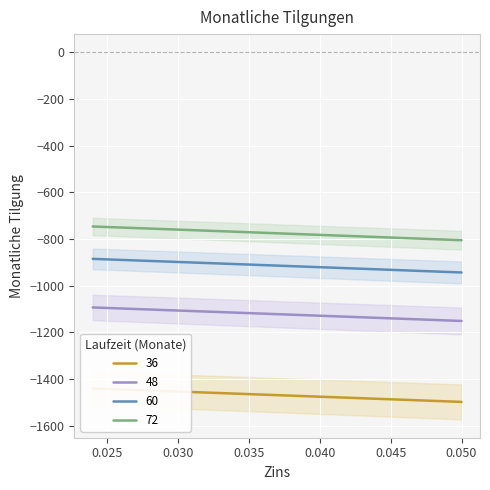

Reading left to right, what are all the values shown in this chart?

36: -1440.9	-1454.1	-1465.1	-1480.7	-1487.3	-1498.5
48: -1093.5	-1106.7	-1117.8	-1133.4	-1140.2	-1151.5
60: -885.2	-898.4	-909.6	-925.3	-932.2	-943.6
72: -746.3	-759.7	-770.9	-786.8	-793.7	-805.2